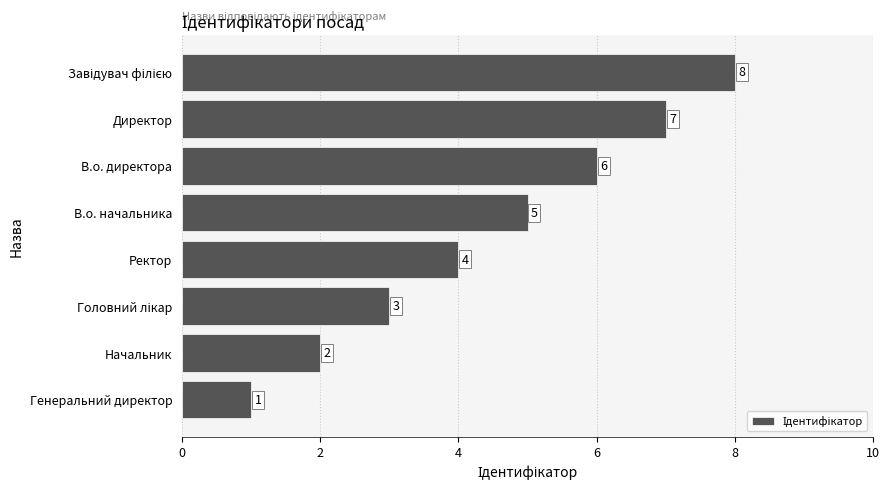

What is the change in value from В.о. директора to Директор?

+1